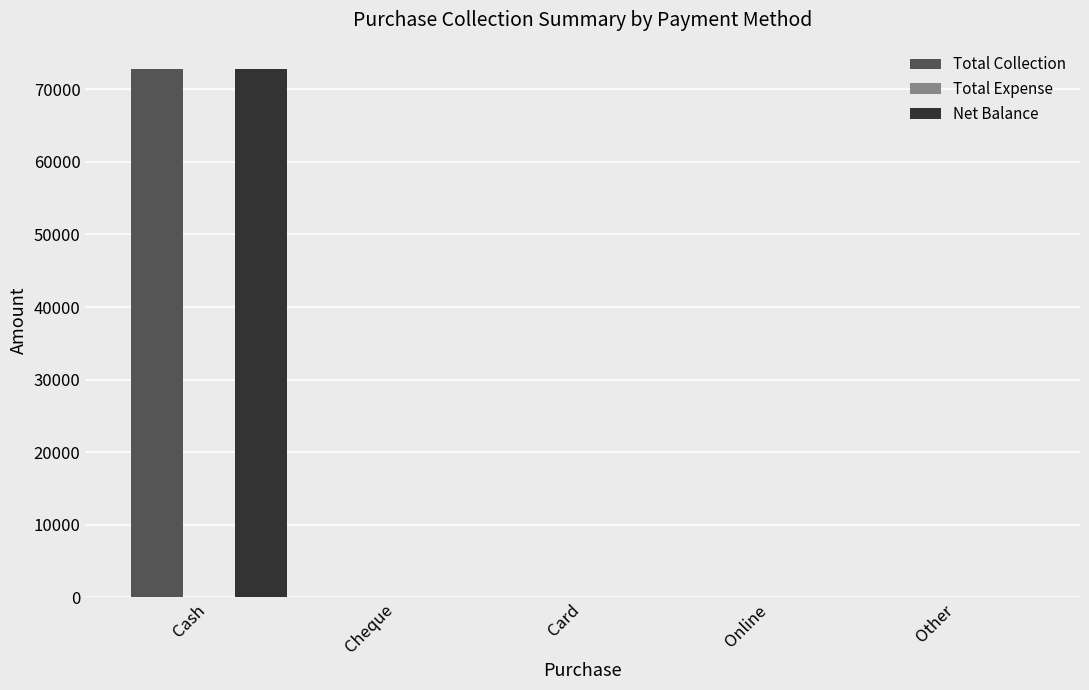

Which category has the highest value across all series?

Cash